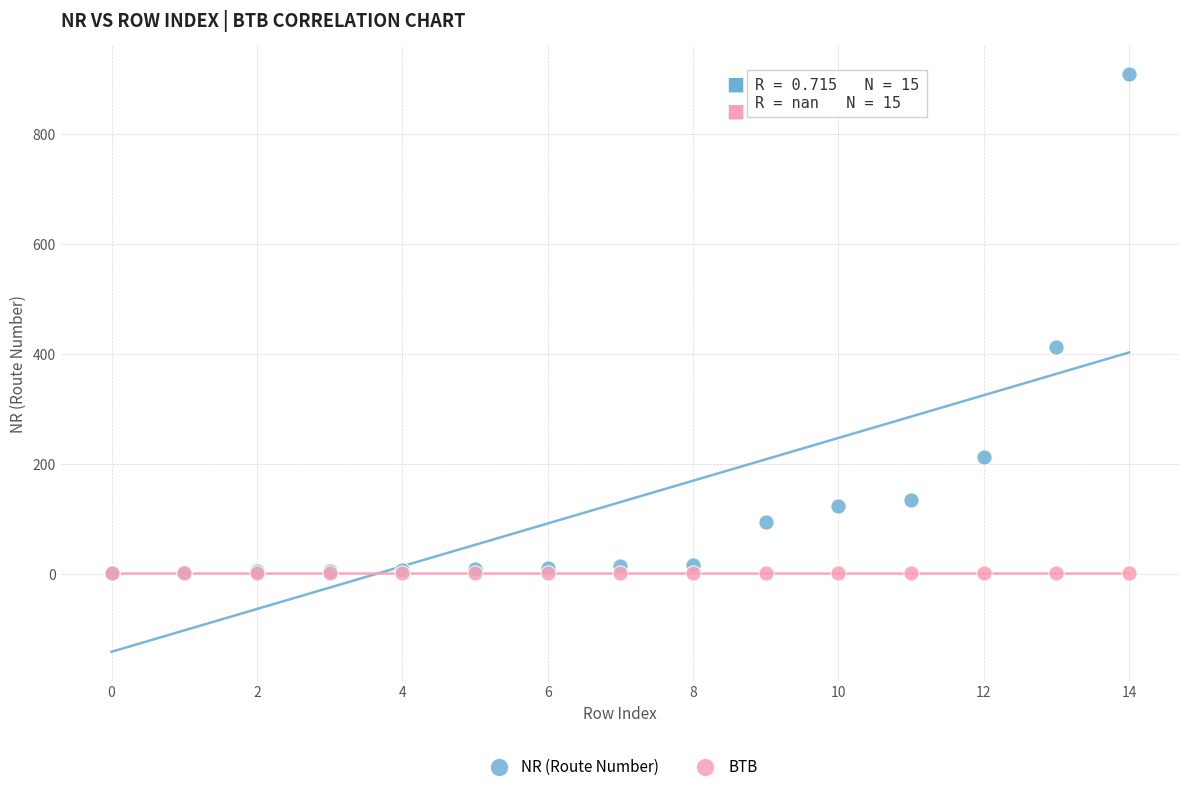

Across all series, what Y value is closest to 454?

413